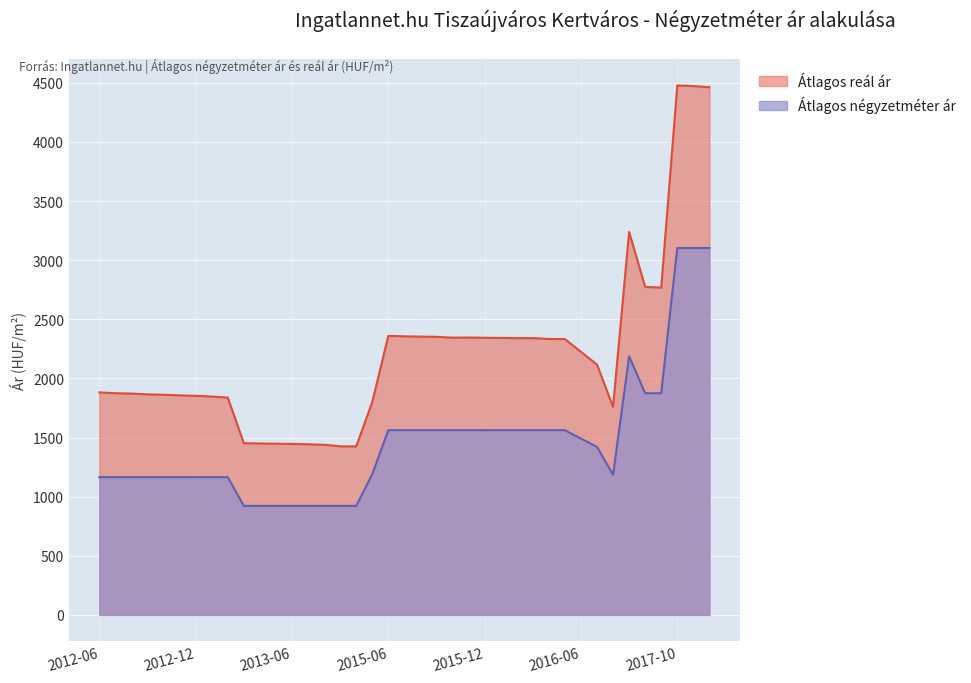

What is the value of the Átlagos reál ár point at the 34th from the left?

3239